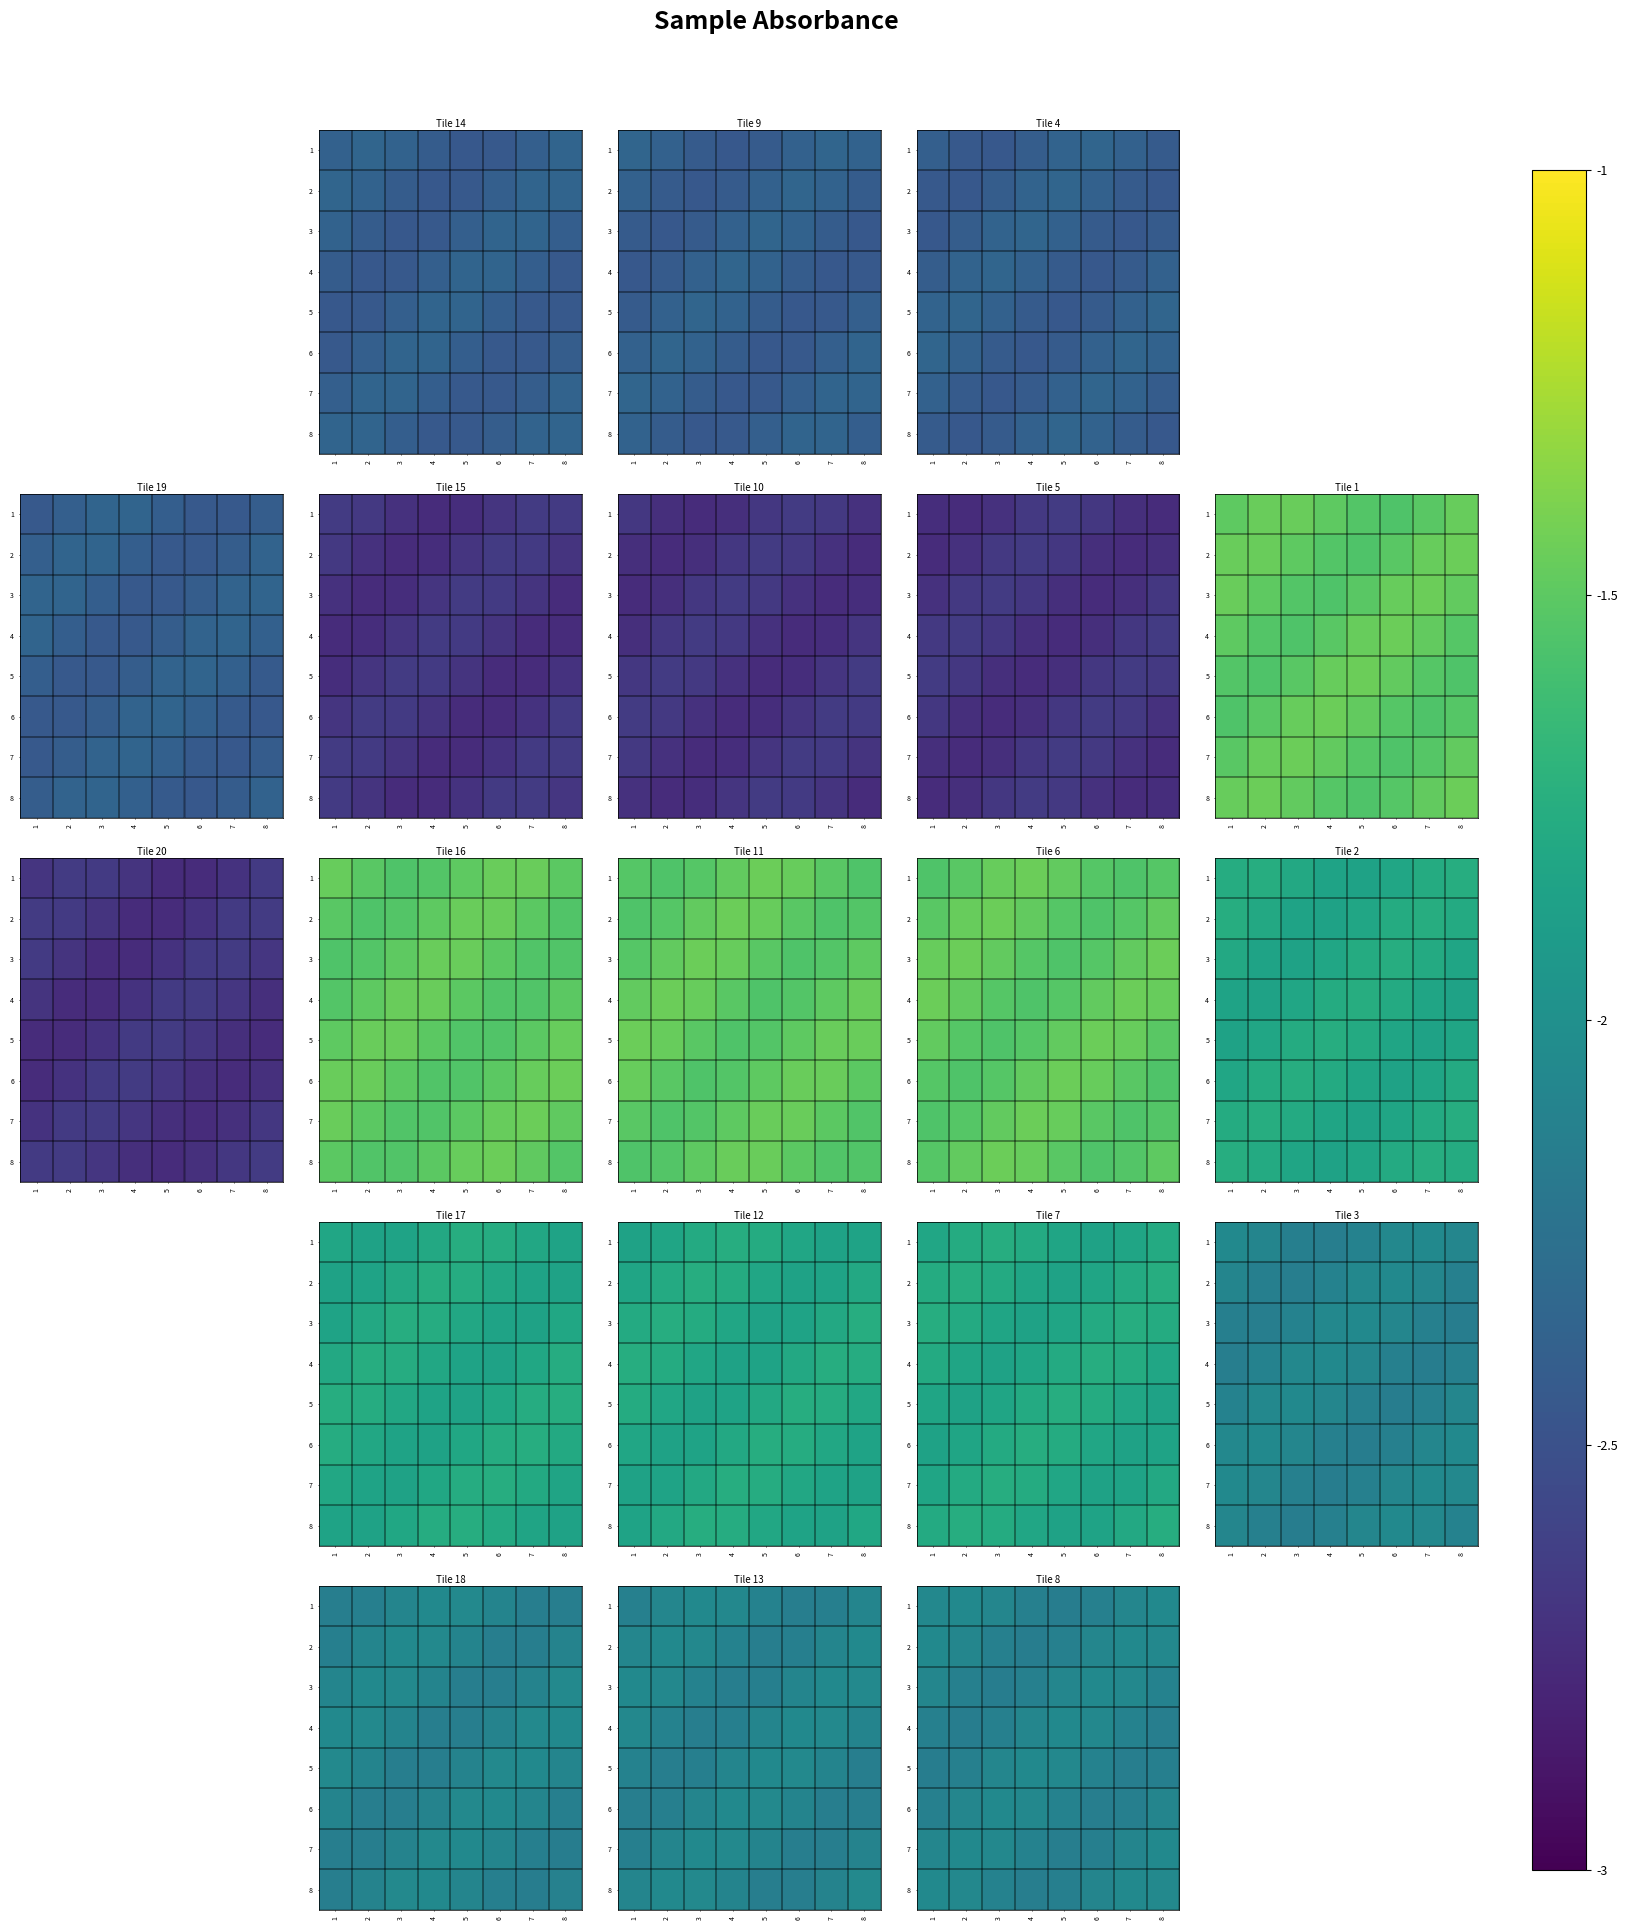

What is the average value of the 8 series?

-2.1